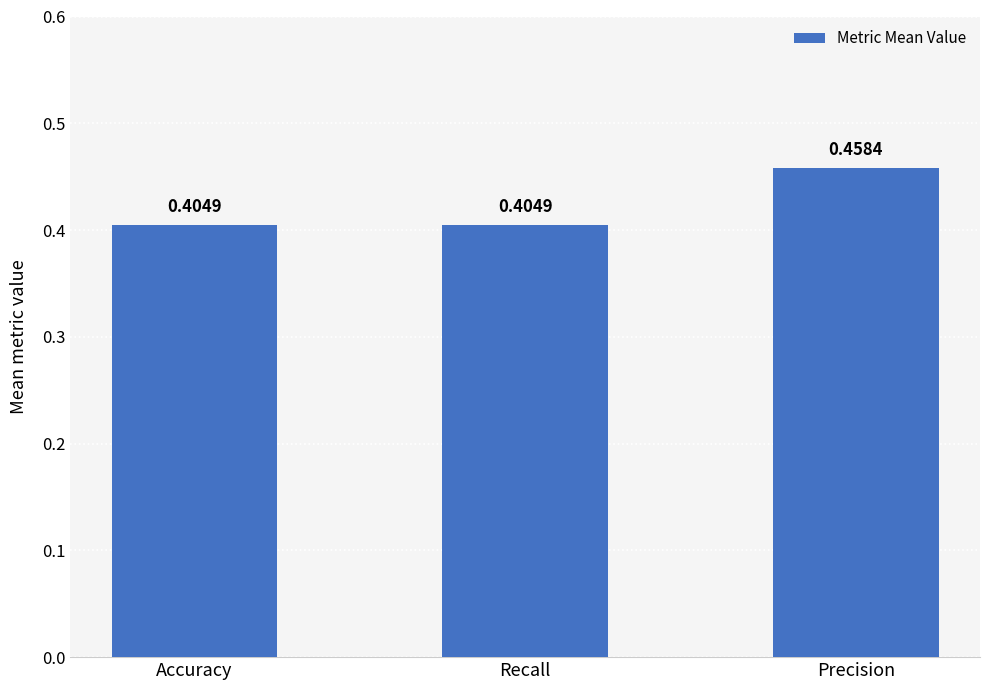

Which label corresponds to the largest value in the chart?

Precision